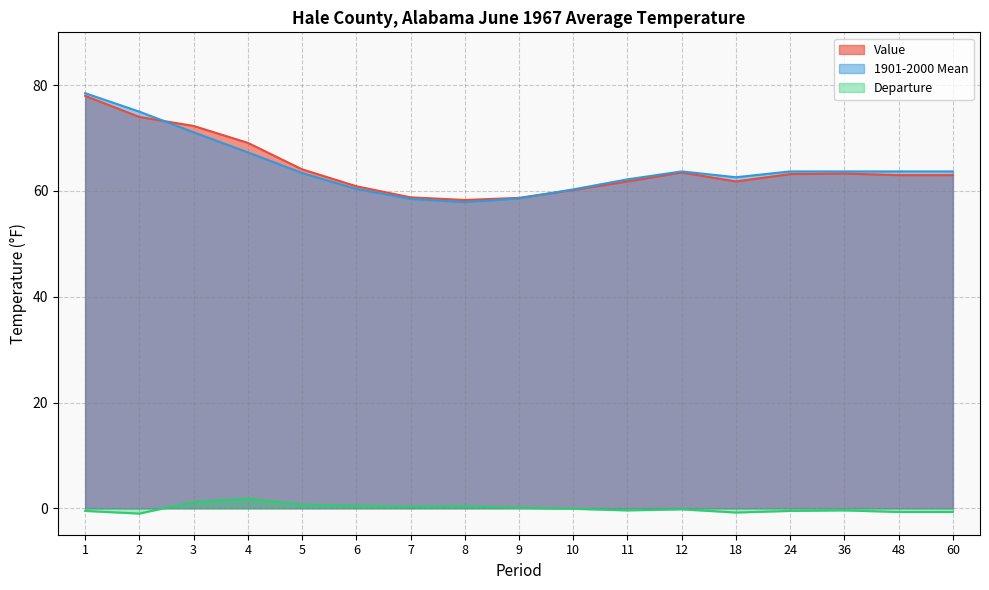

What is the difference between the maximum and minimum values in the 1901-2000 Mean series?

20.6